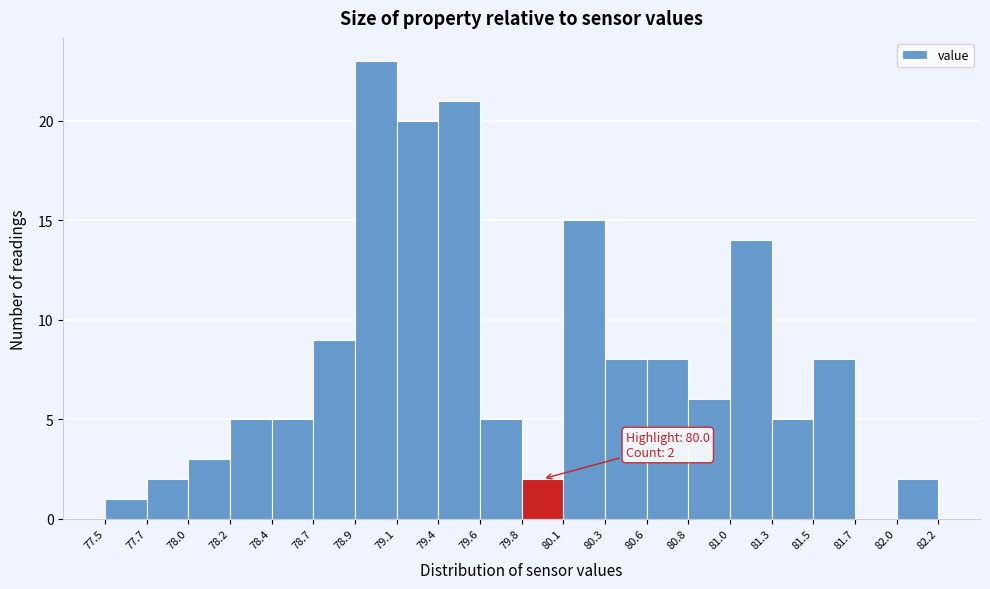

Over which range of the x-axis is the bar tallest?

78.9 to 79.1